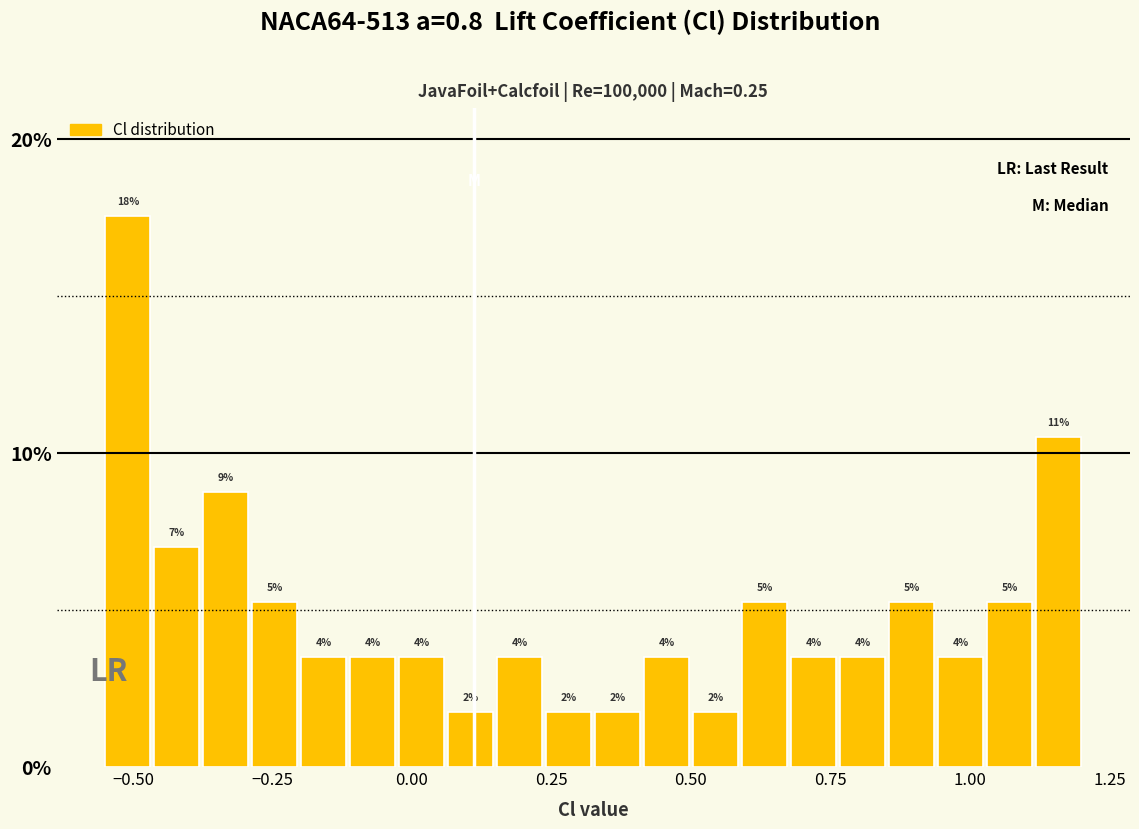

Read against the x-axis, roughly where is the centre of the tallest bar?

-0.50